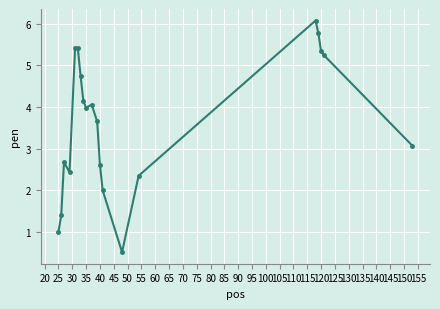

What is the greatest value displayed?

6.1